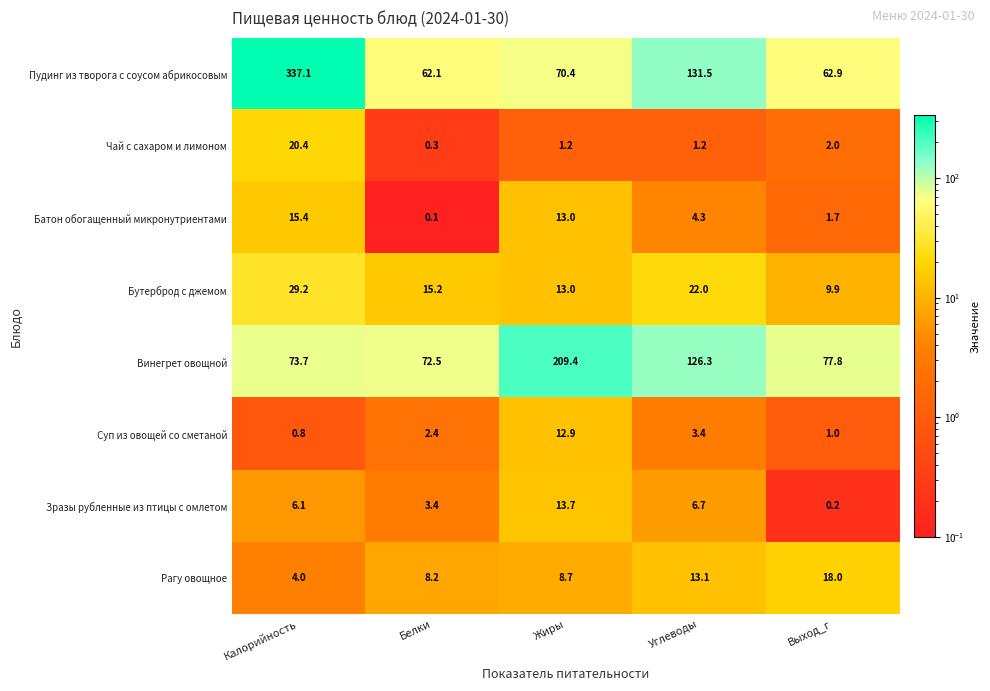

How many values in the Бутерброд с джемом series are below 15?

2